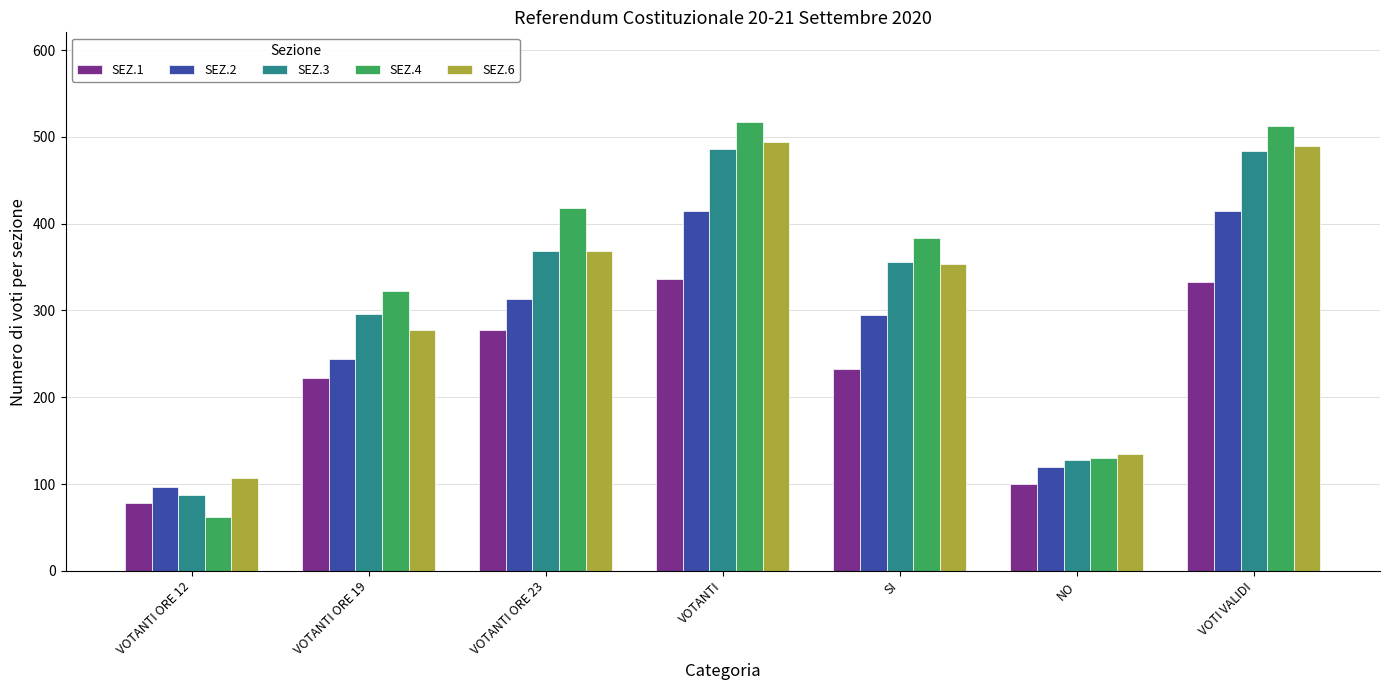

At which label does SEZ.1 first exceed 233?

VOTANTI ORE 23